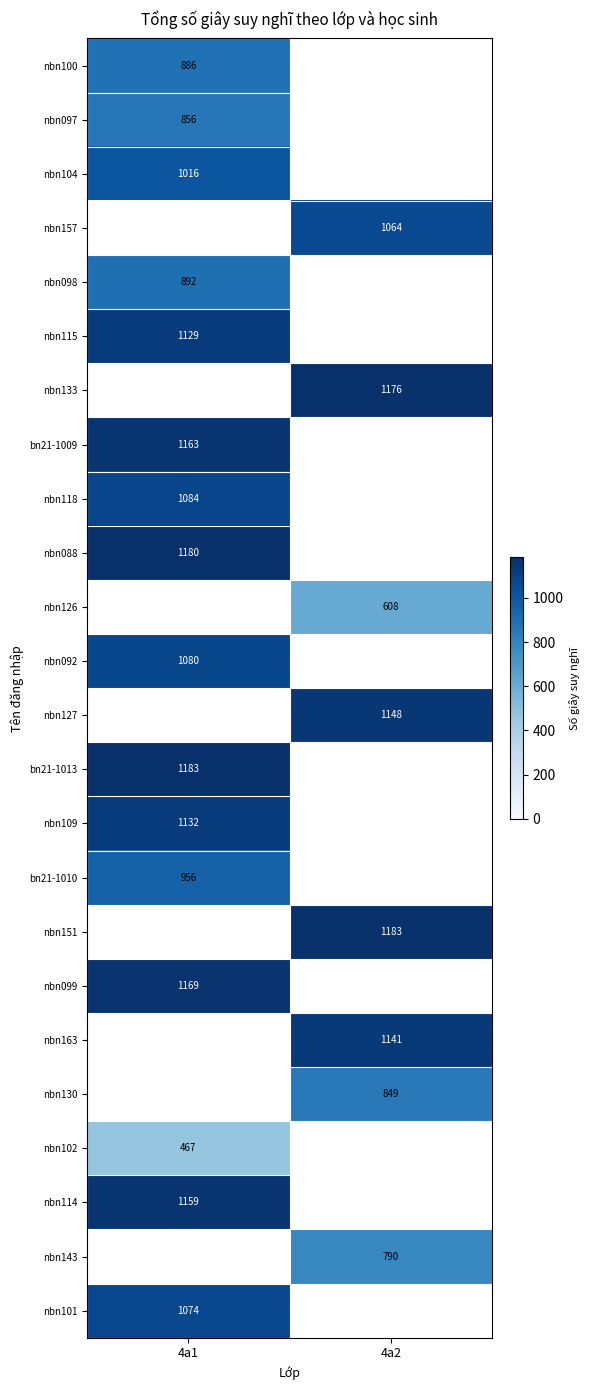

The bn21-1009 series shows 1163 at 4a1. True or false?

True